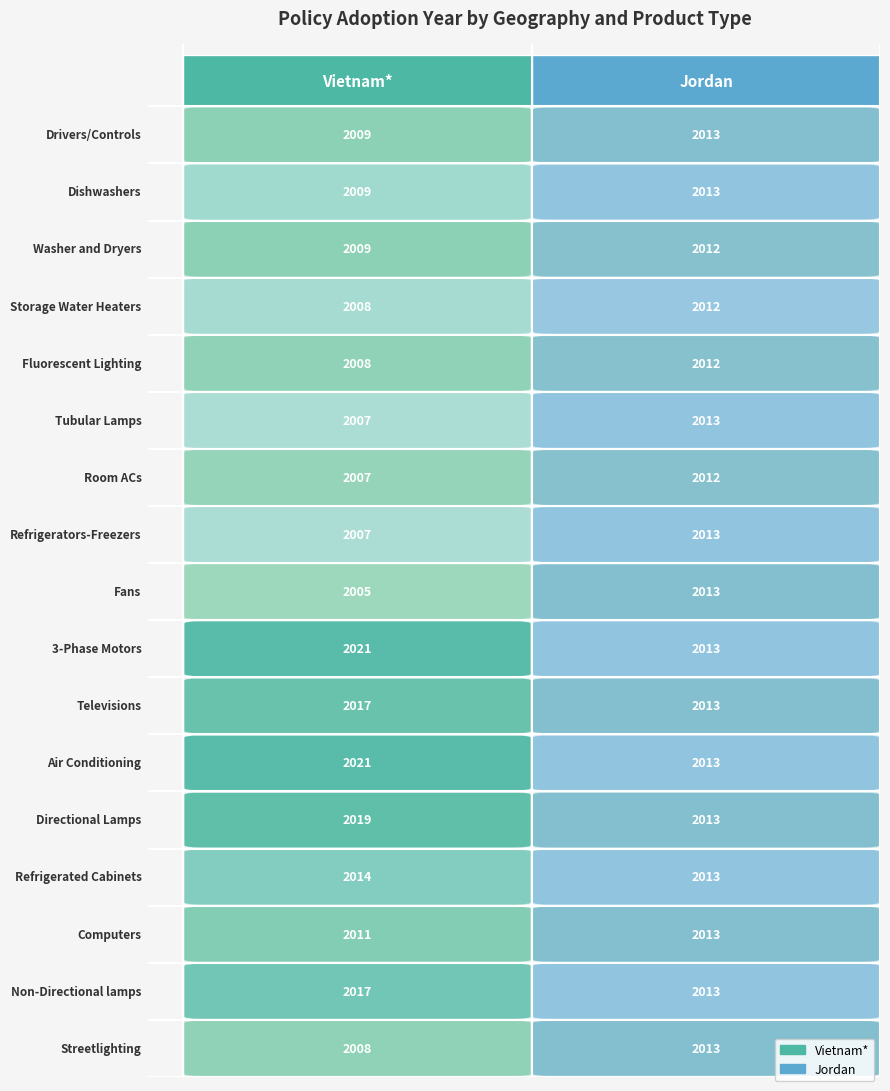

Which series changed the most between Non-Directional lamps and 3-Phase Motors?

Vietnam*